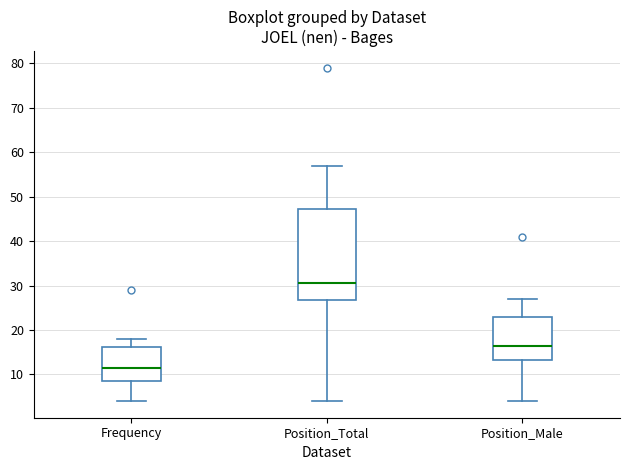

Which box's median line is the highest?

Position_Total